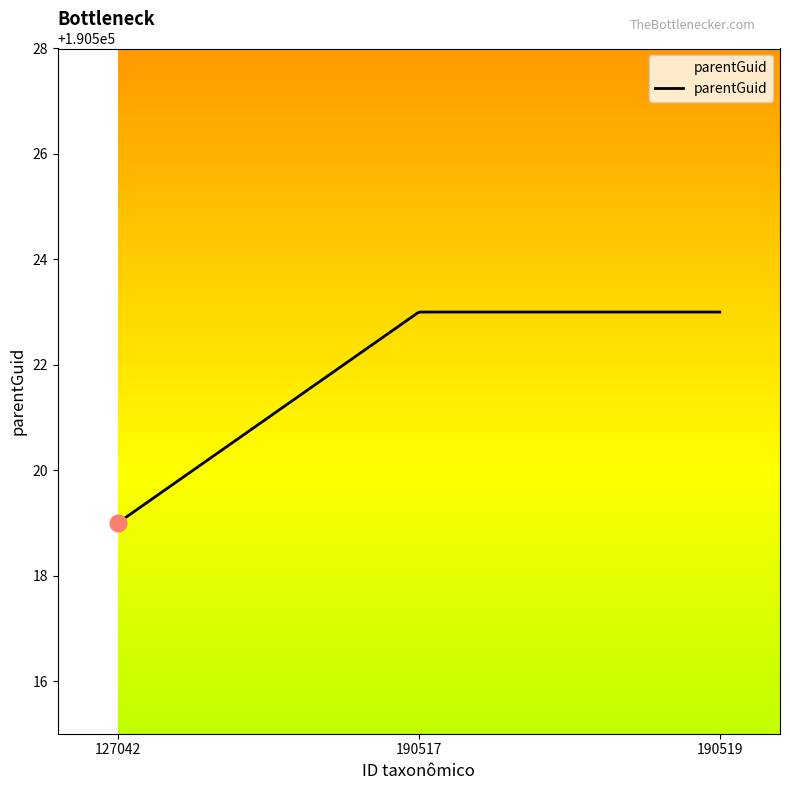

What is the difference between the maximum and minimum values?

4.0